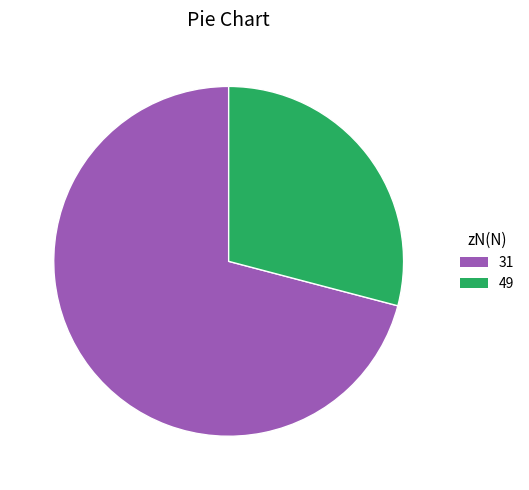

Does 31 account for over 50% of the chart?

Yes